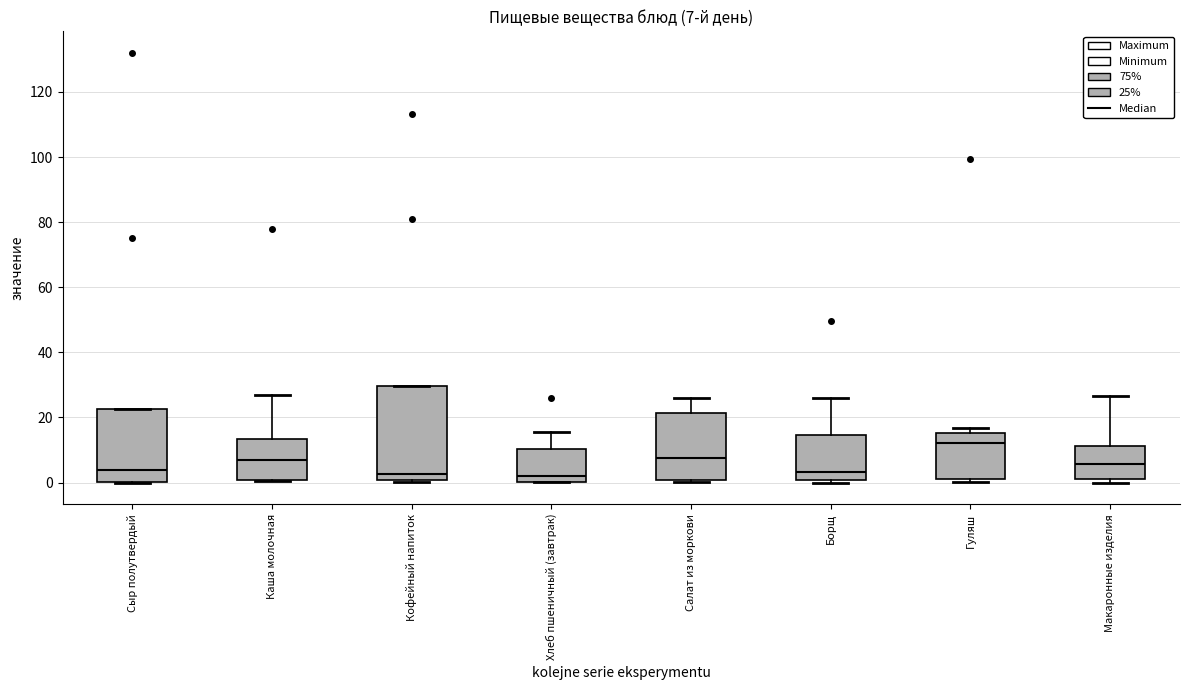

Which box is the tallest, from its lower edge to its upper edge?

Кофейный напиток